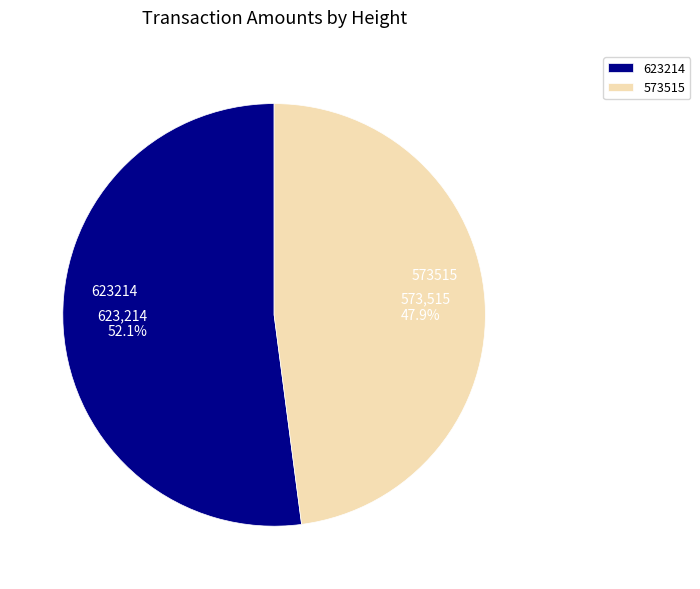

Which slice is the largest?

623214